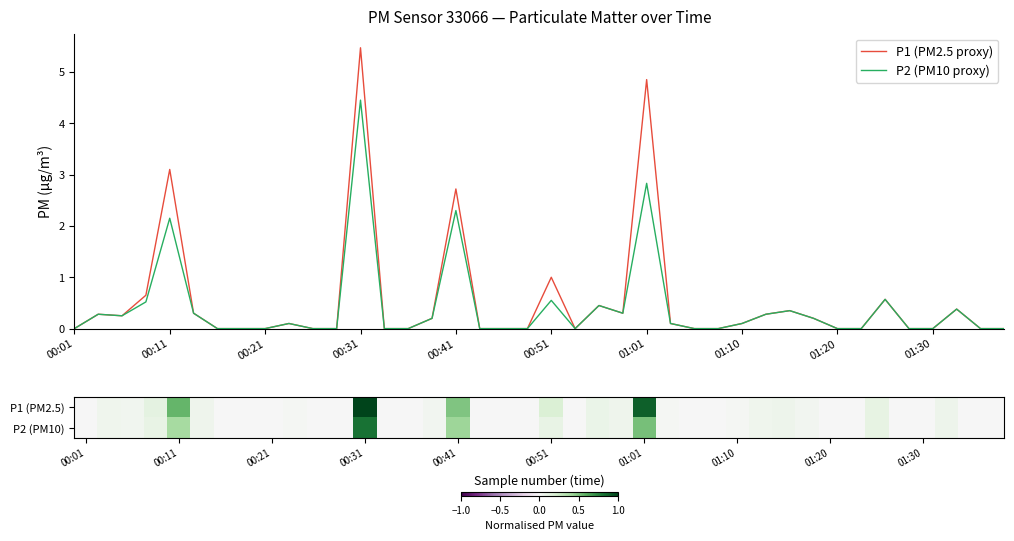

Is it true that P1 (PM2.5 proxy) equals 3.2 at 21?

False